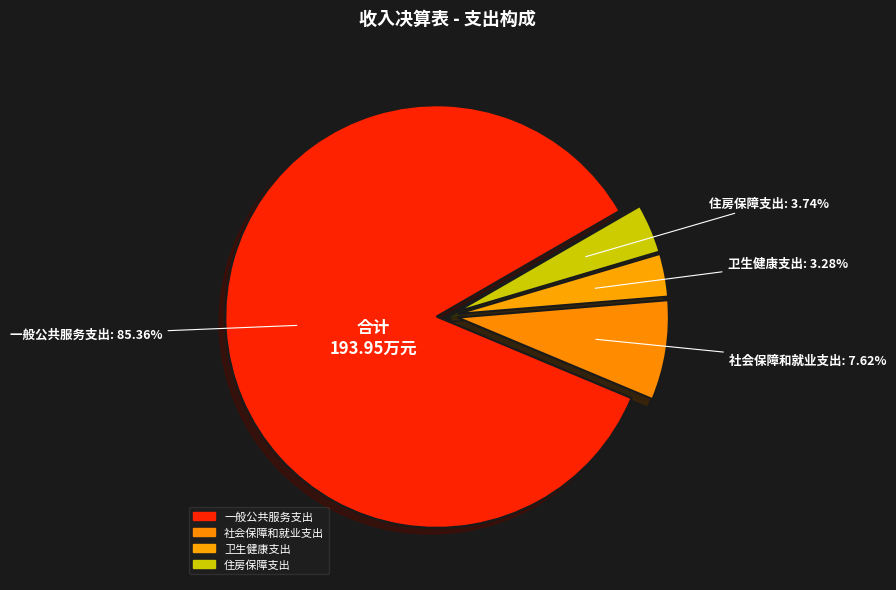

Rank the categories by value from lowest to highest.

卫生健康支出, 住房保障支出, 社会保障和就业支出, 一般公共服务支出